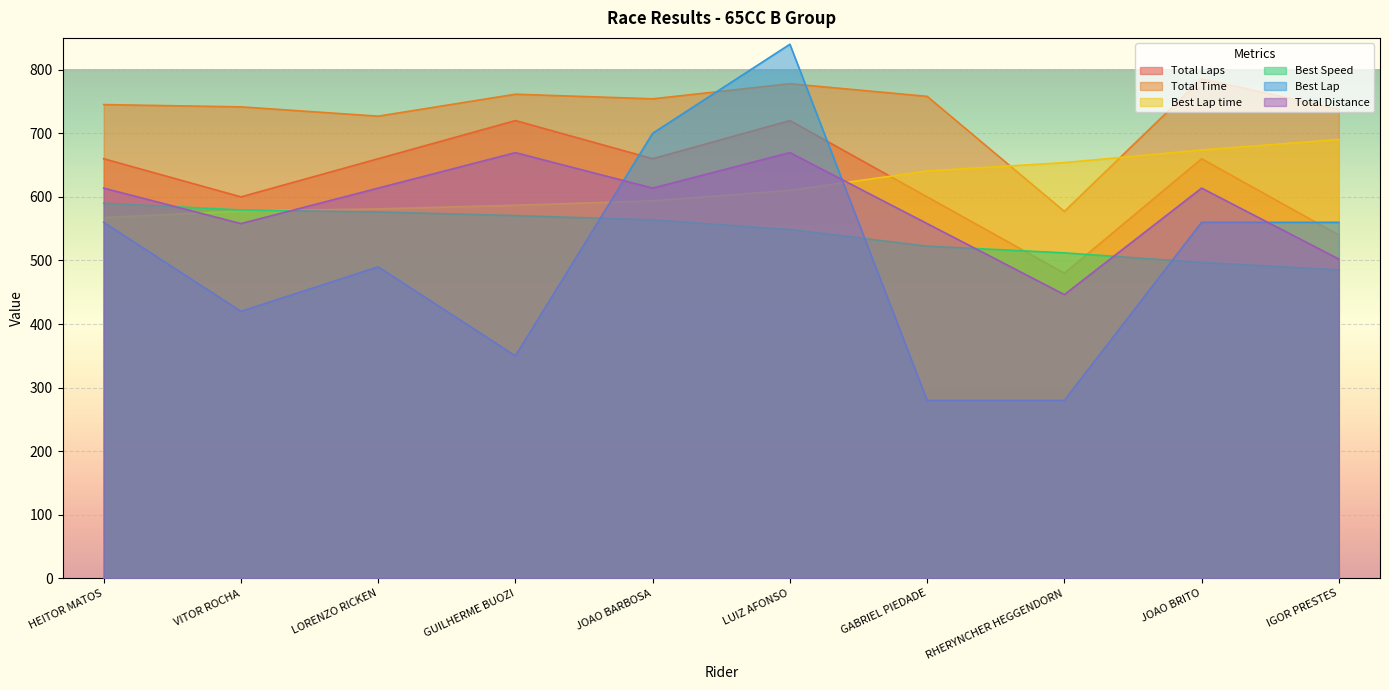

What is the maximum value for Total Distance?

669.6